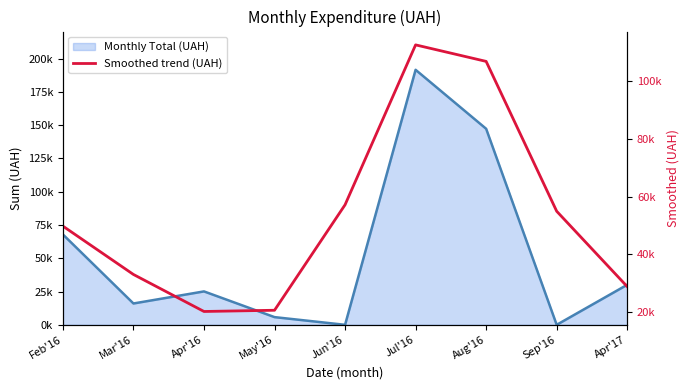

Which label corresponds to the smallest value in the chart?

Apr'16